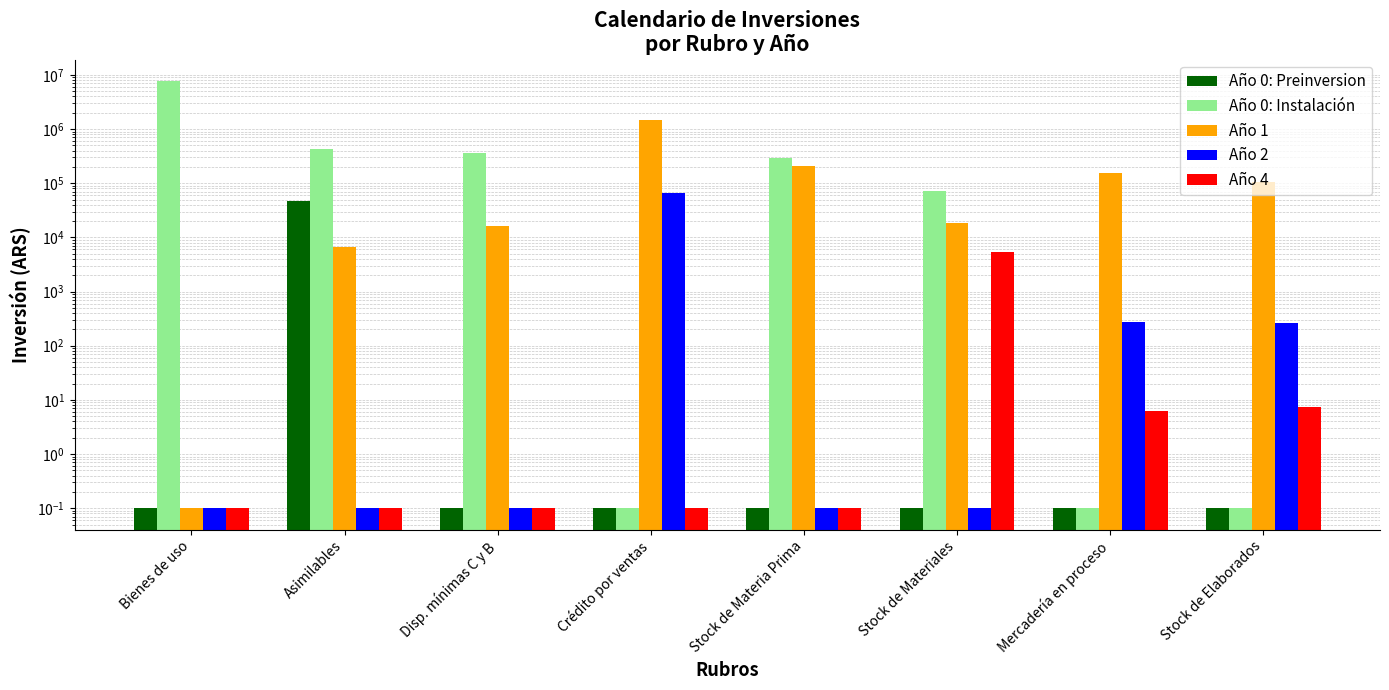

At which label does Año 0: Instalación first exceed 290028?

Bienes de uso